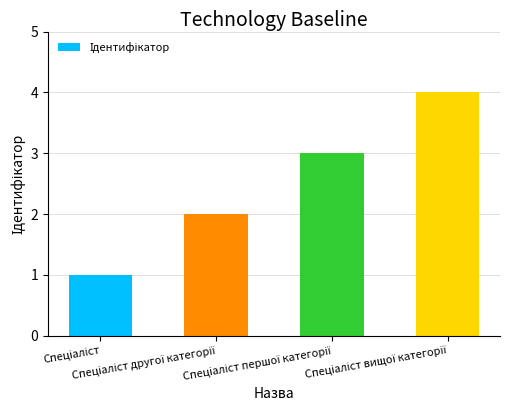

What is the maximum value shown in the chart?

4